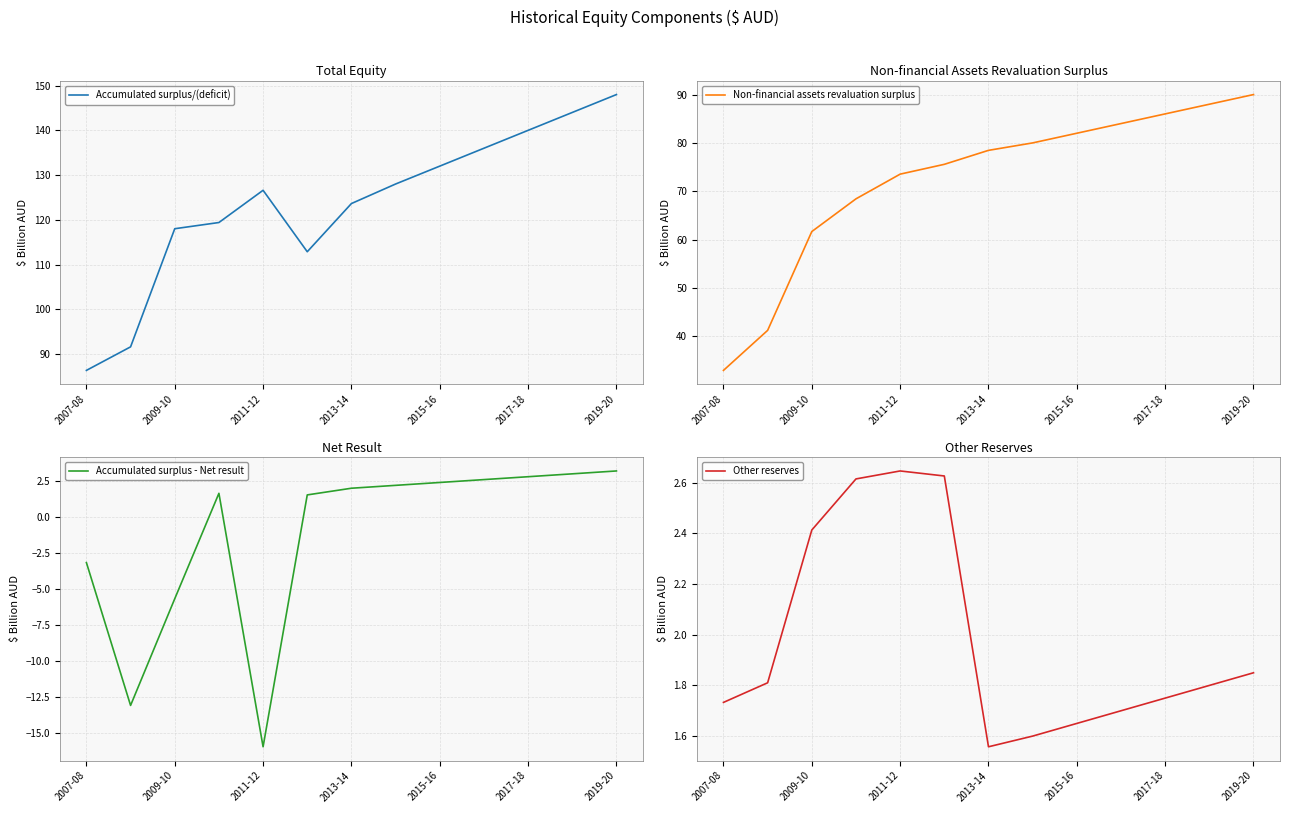

The value of Accumulated surplus/(deficit) at 2019-20 is 148.0. True or false?

True